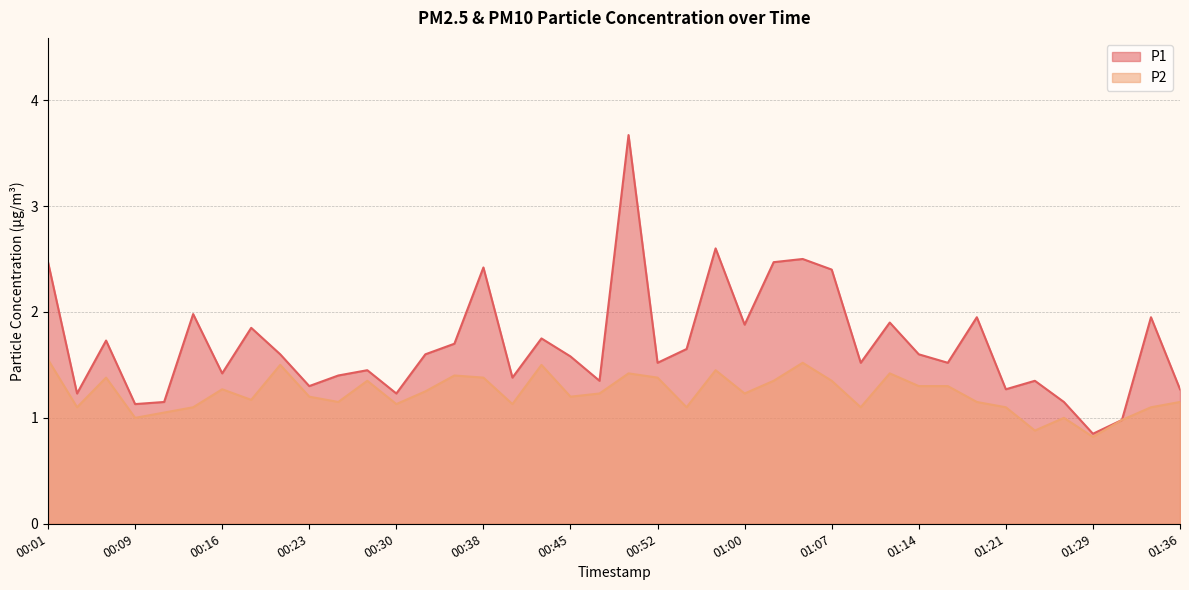

What is the difference between the P1 values at 00:50 and 01:14?

2.1